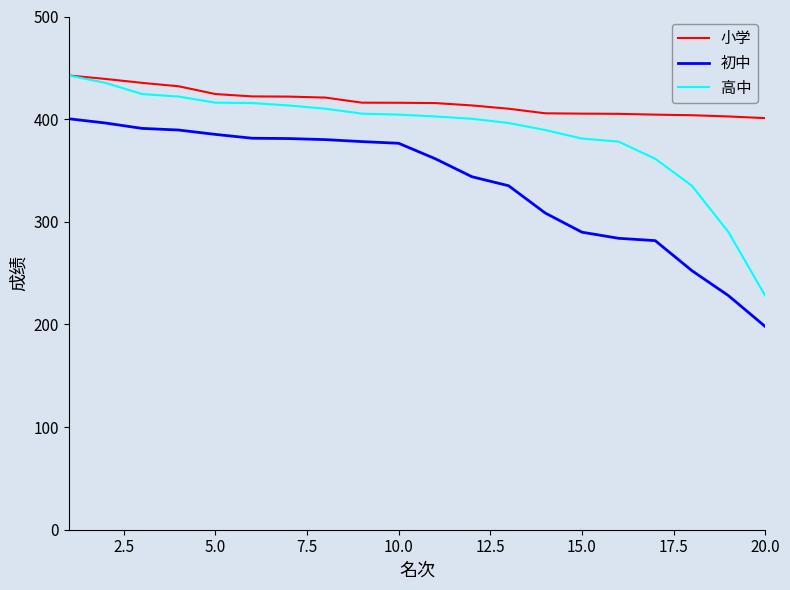

Rank the series by their average value, from highest to lowest.

小学, 高中, 初中